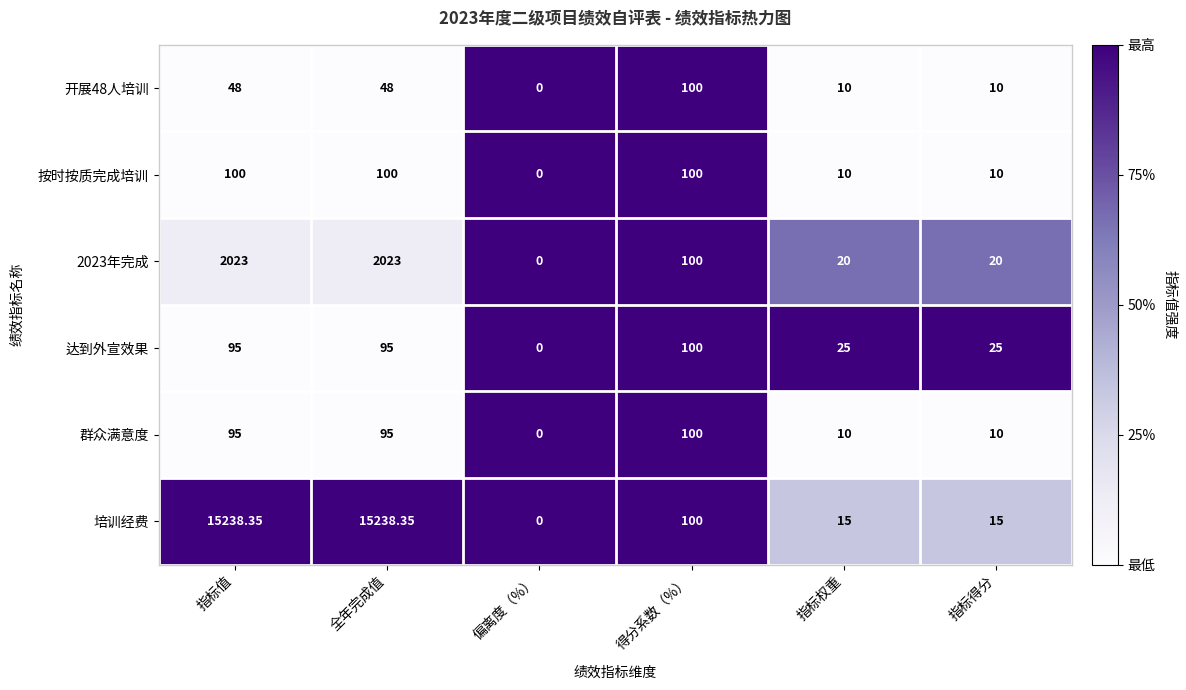

Which series changed the most between 指标值 and 指标得分?

培训经费